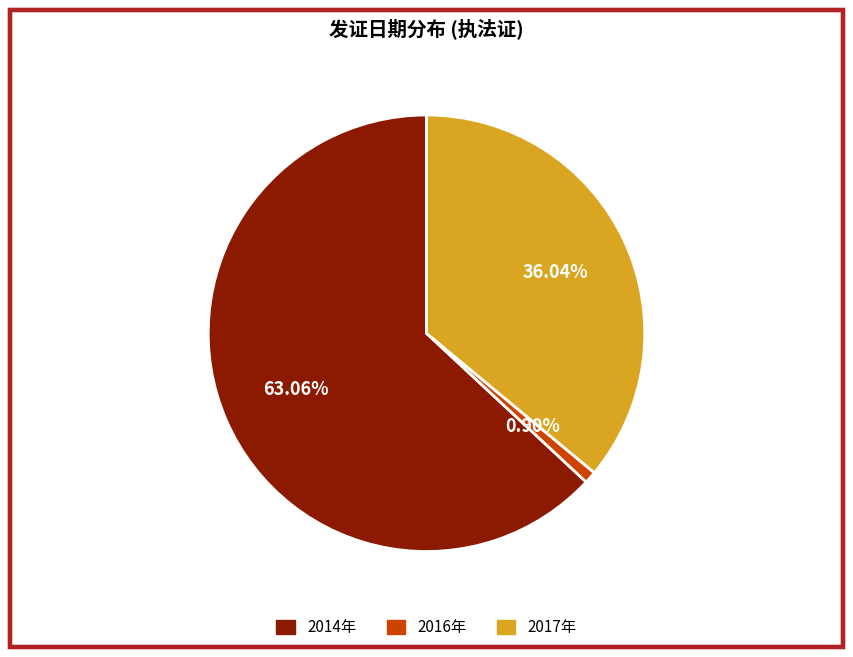

Rank the categories by value from lowest to highest.

2016年, 2017年, 2014年